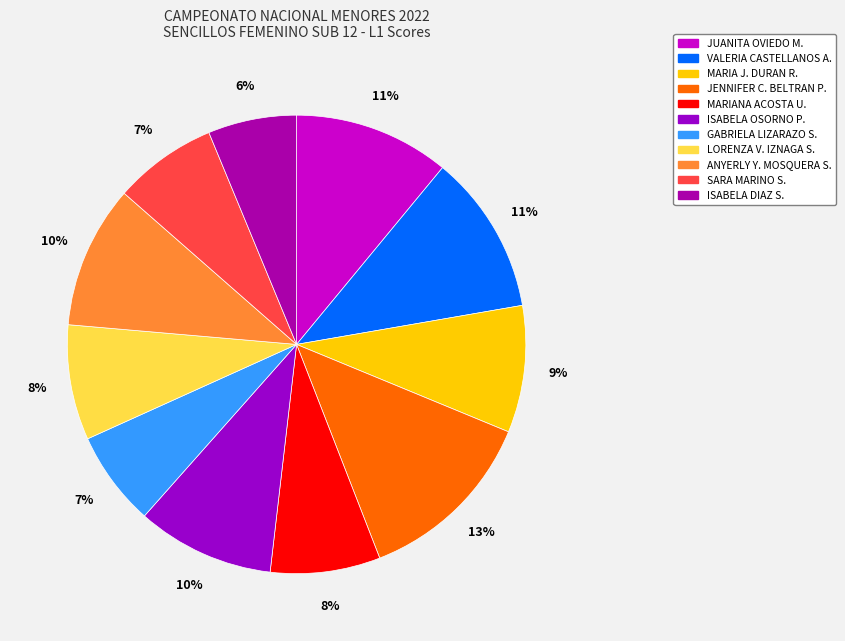

Does VALERIA CASTELLANOS A. account for over 50% of the chart?

No